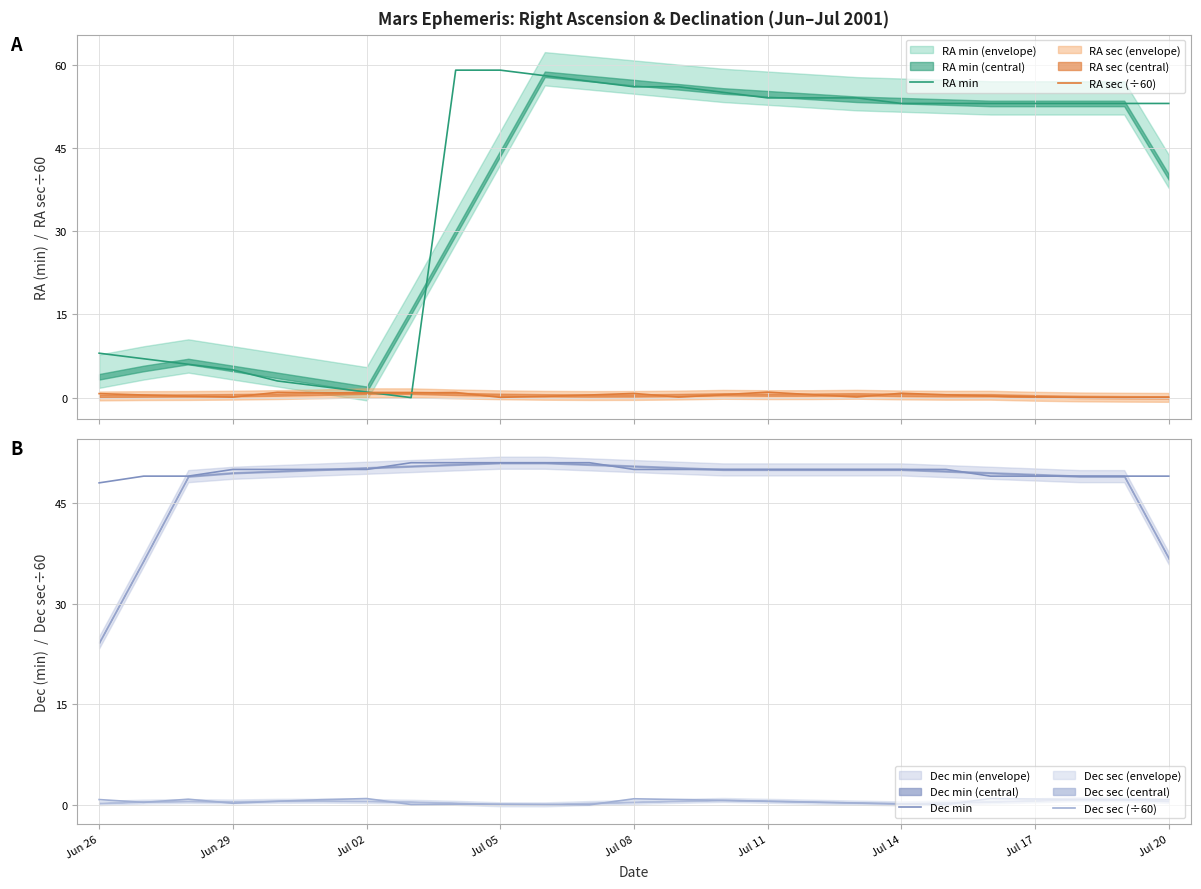

True or false: Dec sec (÷60) has a value of 0.1 at Jul 20.

True